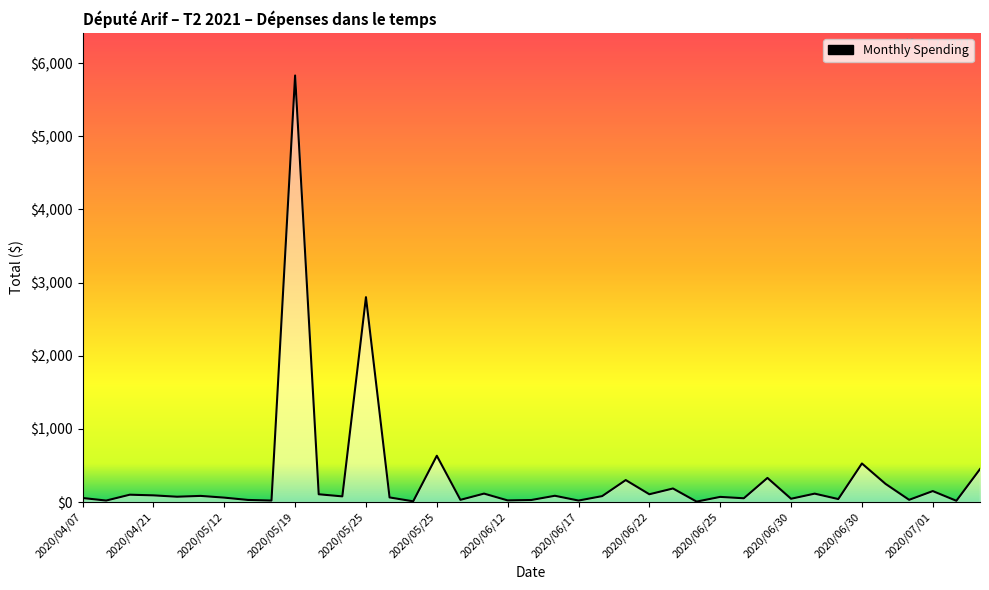

What is the difference between the maximum and minimum values?

5824.4